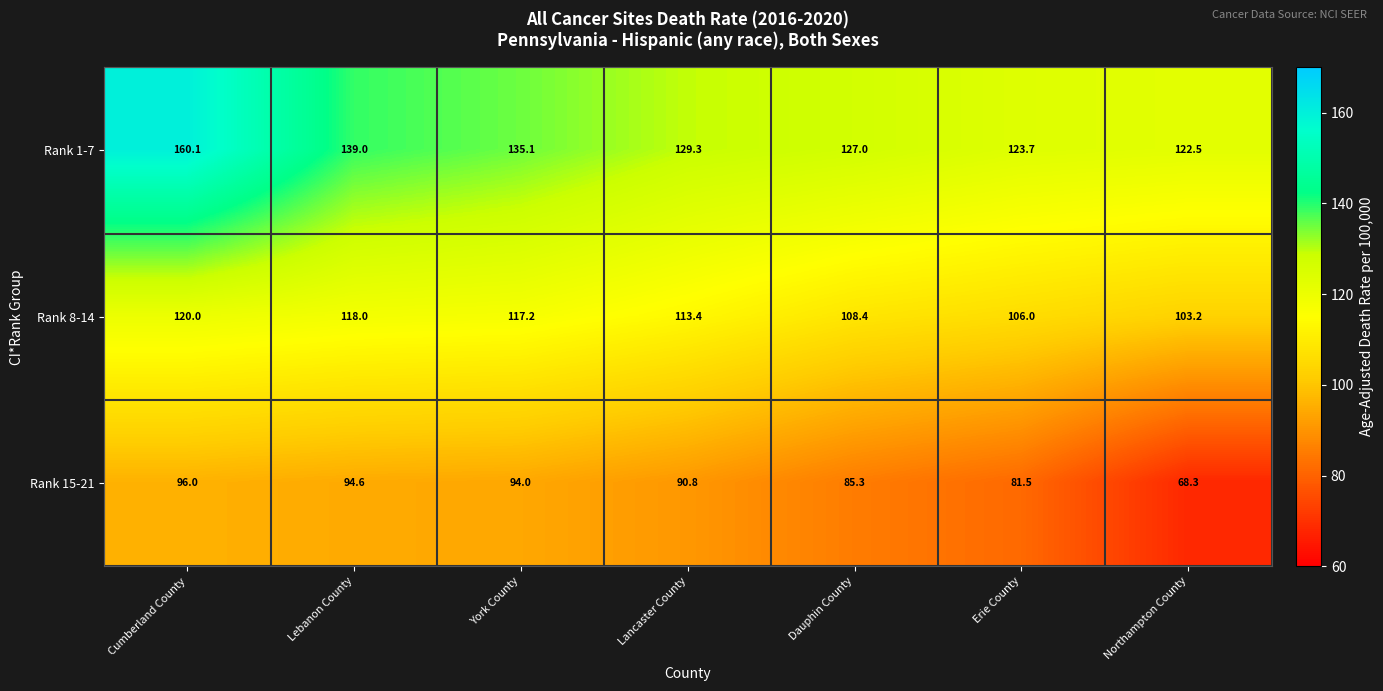

Rank the series at York County from lowest to highest value.

Rank 15-21, Rank 8-14, Rank 1-7